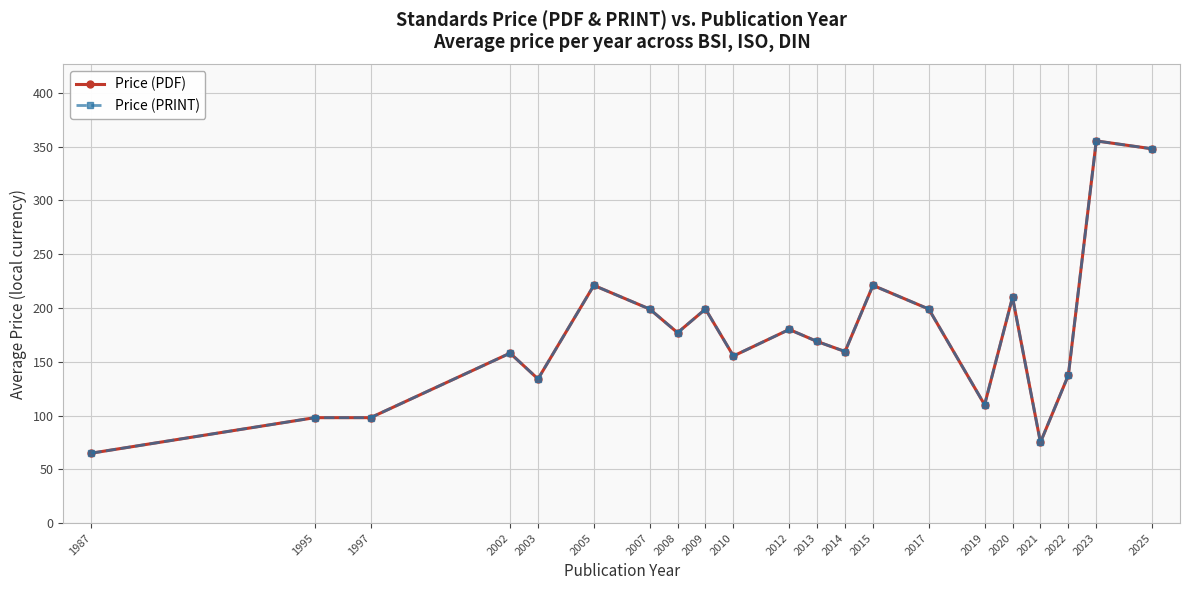

Which series has the largest range (max minus min)?

Price (PDF)